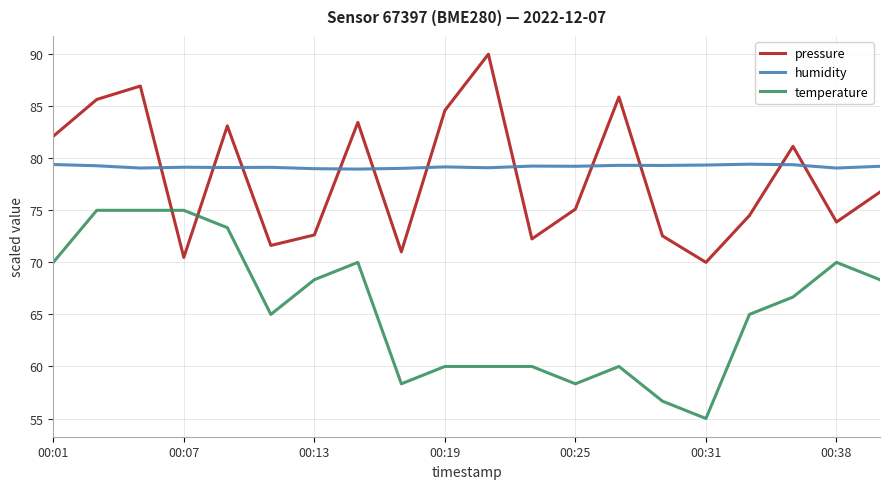

Which series ends up on top after the final intersection of humidity and pressure?

humidity